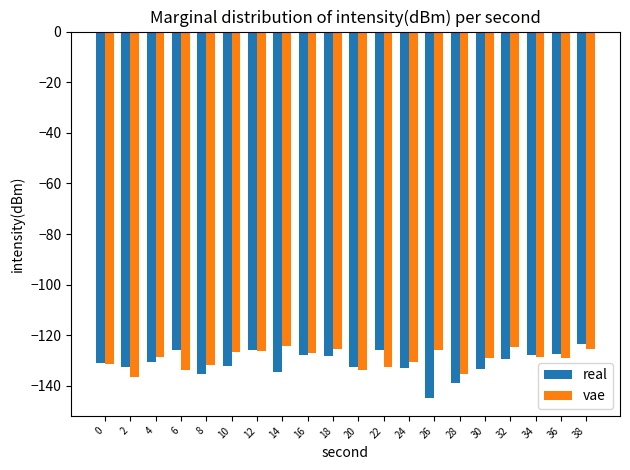

The value of real at 10 is -55.2. True or false?

False